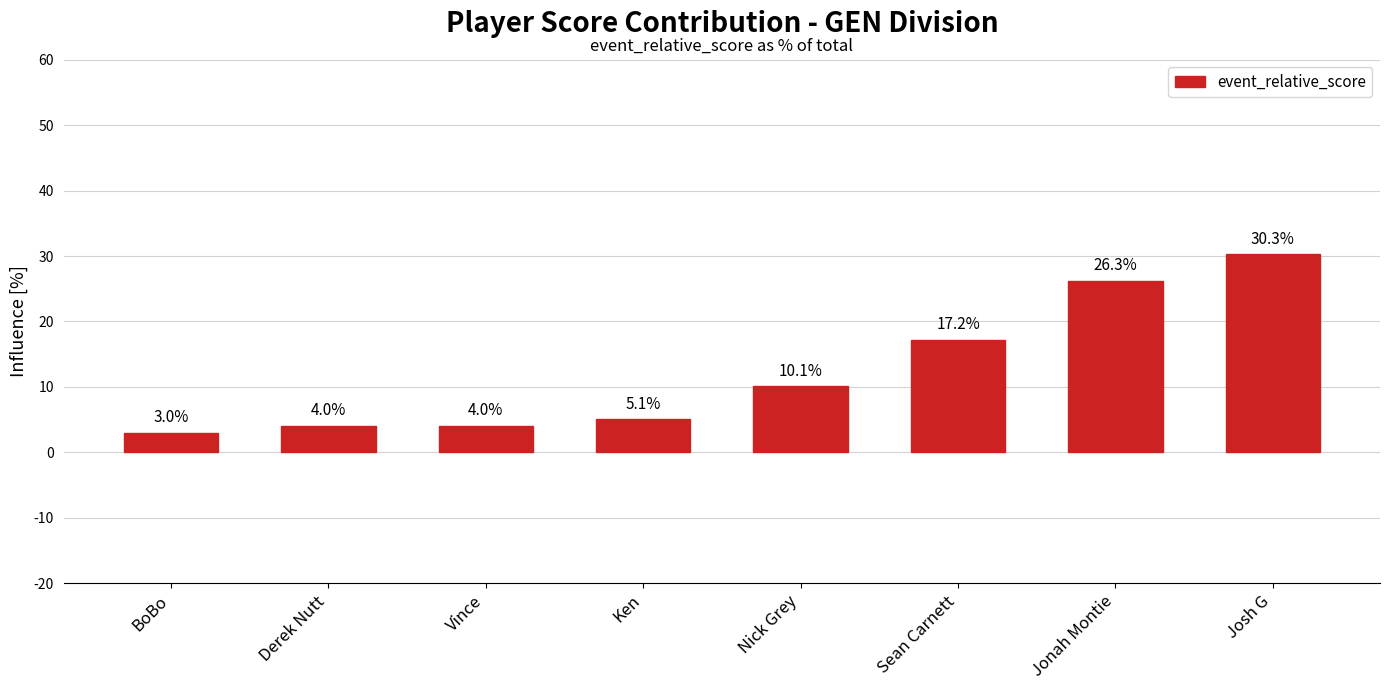

Reading right to left, what are all the values shown in this chart?

Josh G=30.3	Jonah Montie=26.3	Sean Carnett=17.2	Nick Grey=10.1	Ken=5.1	Vince=4.0	Derek Nutt=4.0	BoBo=3.0